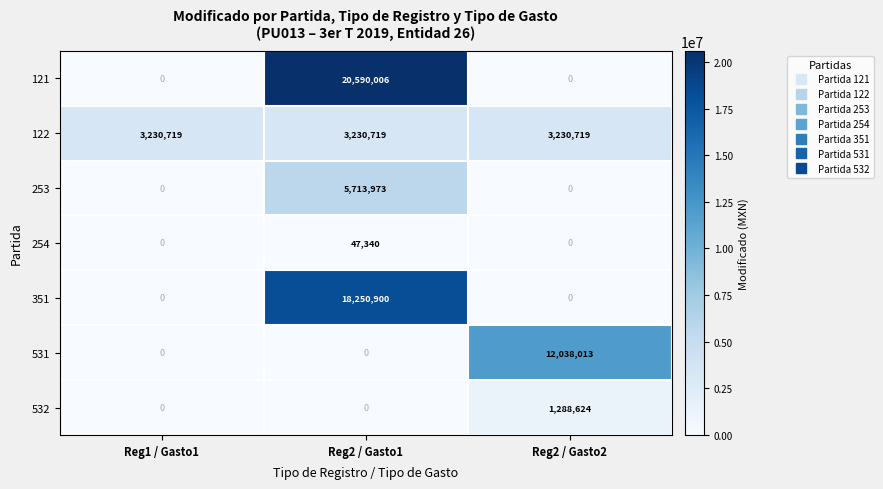

What is the difference between the maximum and second lowest values in the 531 series?

12038013